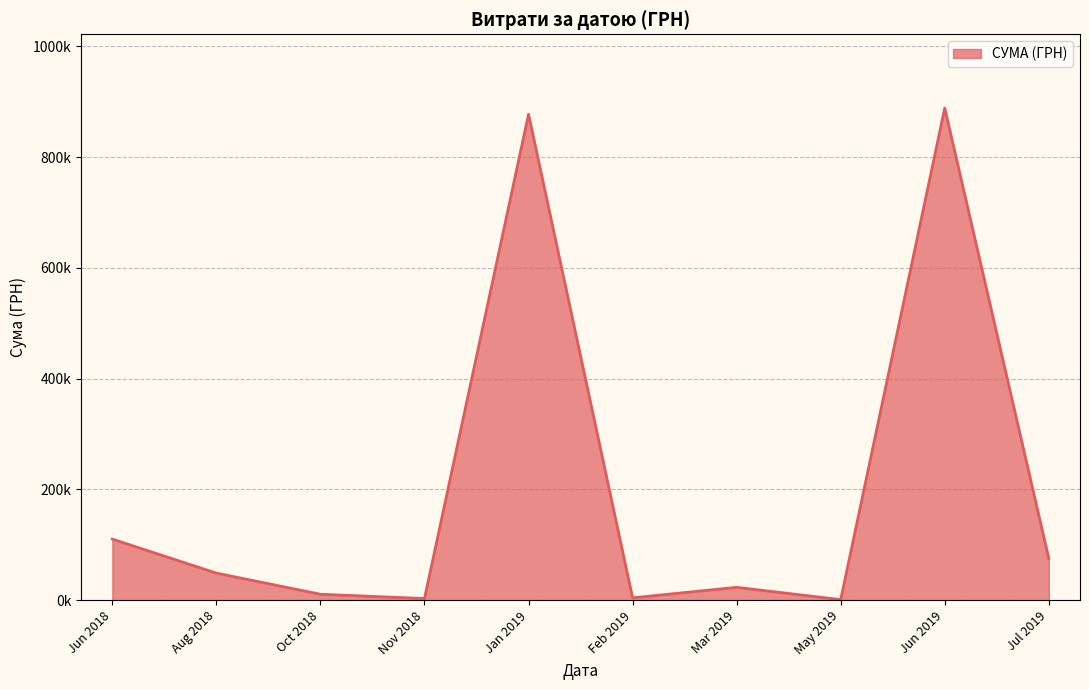

Does the chart display data point markers on the line(s)?

No